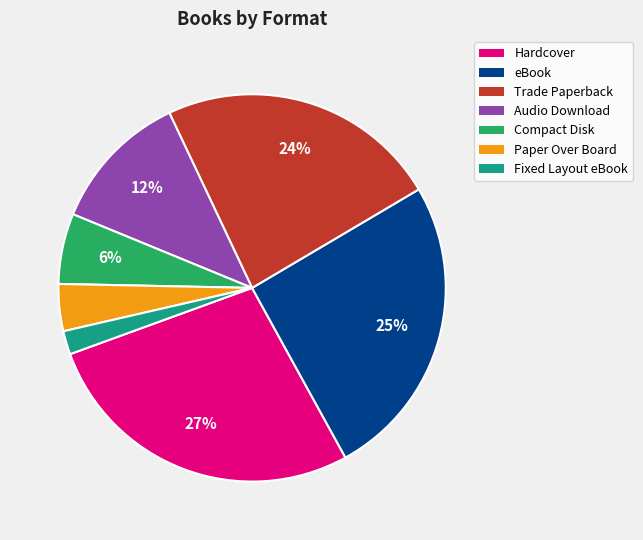

How many segments does this pie chart have?

7